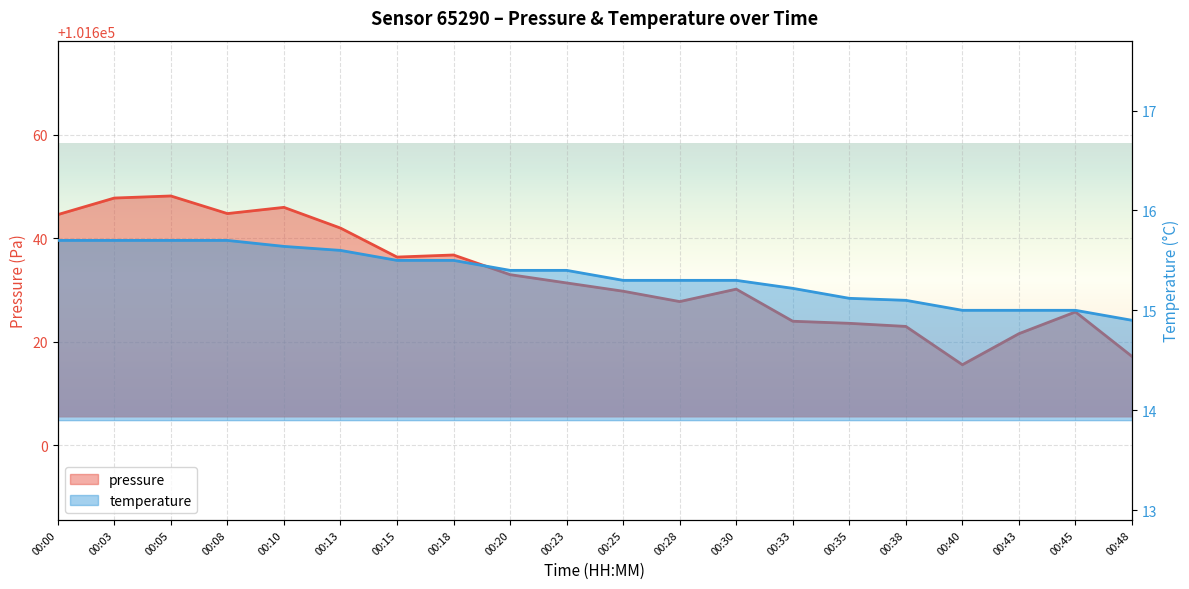

What is the maximum value for temperature?

15.7